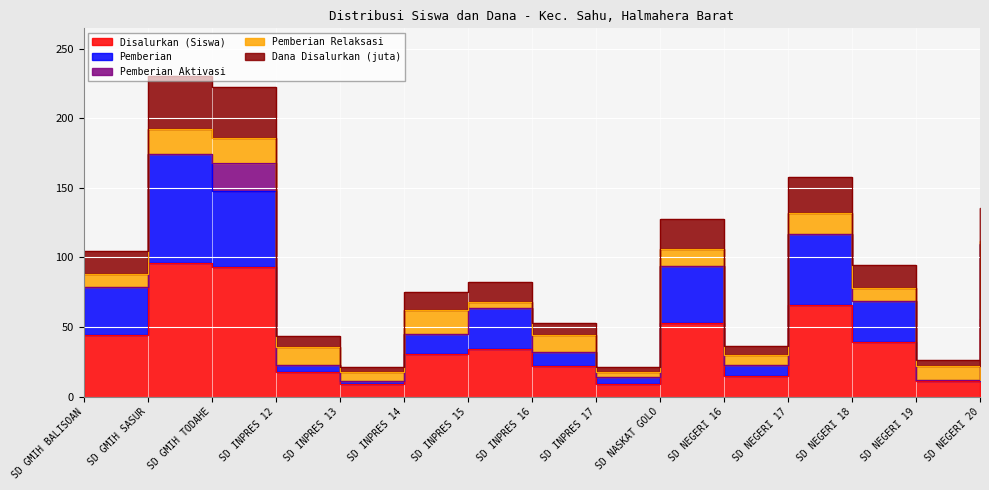

Where is Dana Disalurkan (juta) nearest to the value 125?

SD NASKAT GOLO